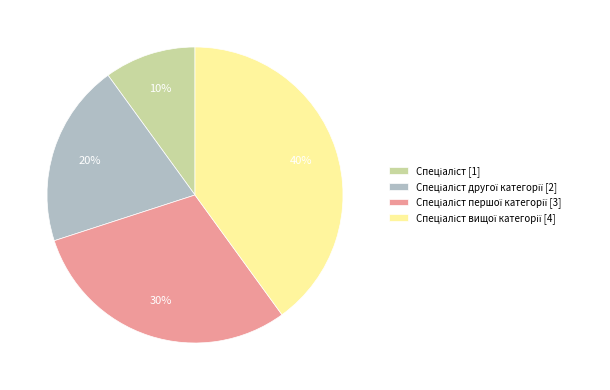

Count the number of slices in the pie.

4